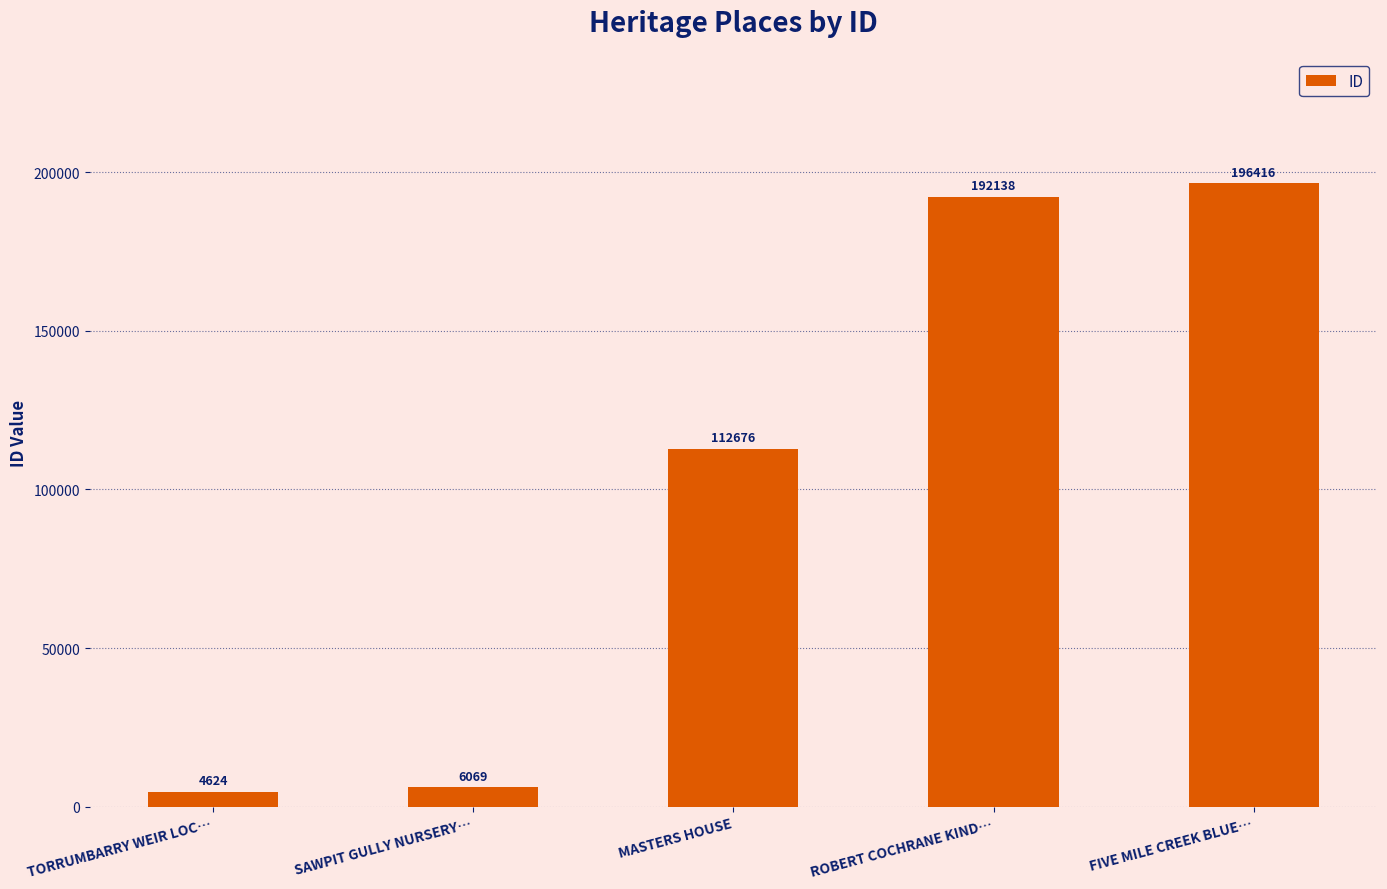

At which label is the value closest to 100520?

MASTERS HOUSE